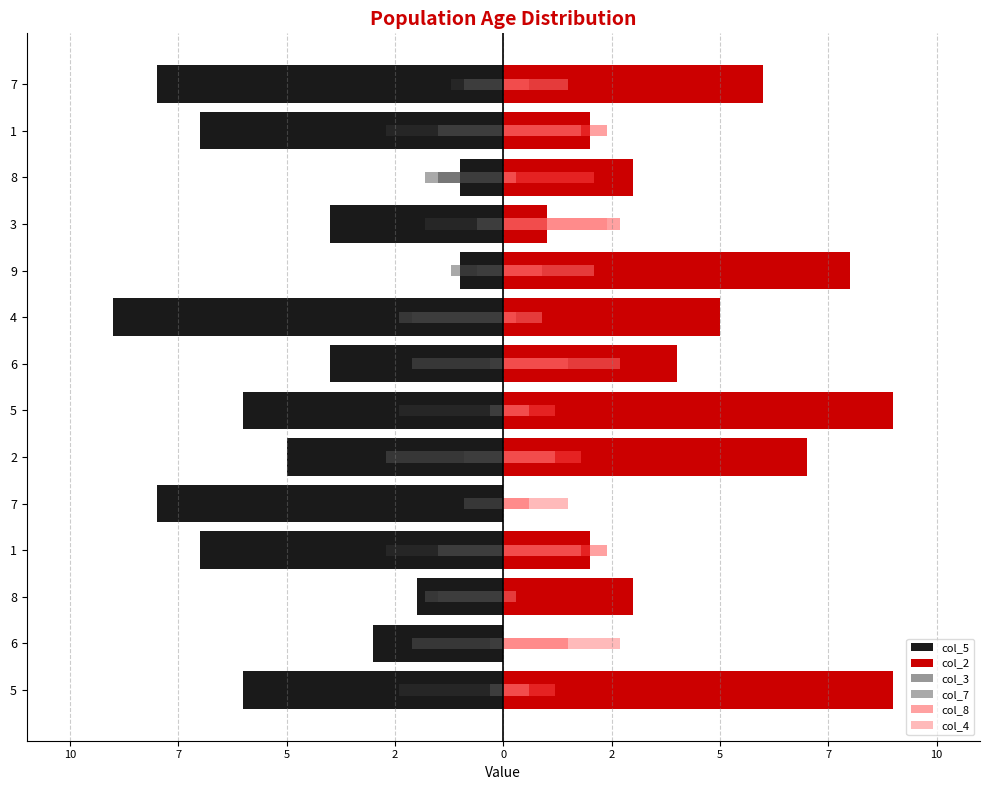

What is the difference between the second highest and minimum values in the col_4 series?

2.4